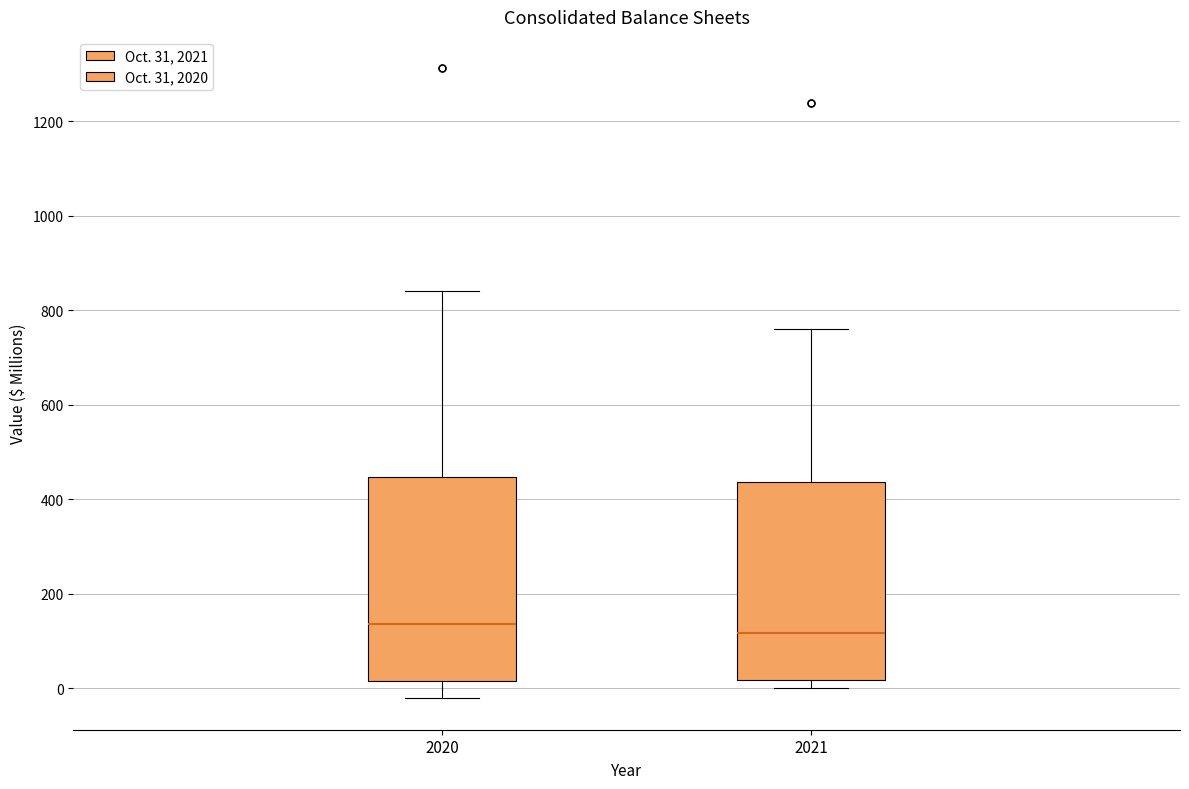

Where does the median line of the box at x = 2021 sit on the y-axis? The values are not printed on the chart, so give them approximately, as read against the axis.

120